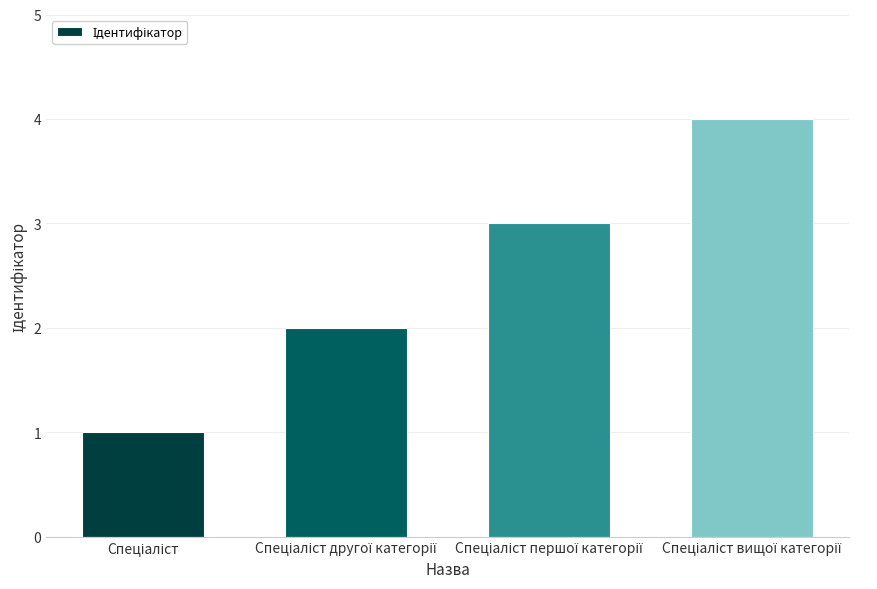

Reading left to right, extract all data points from this chart.

1	2	3	4